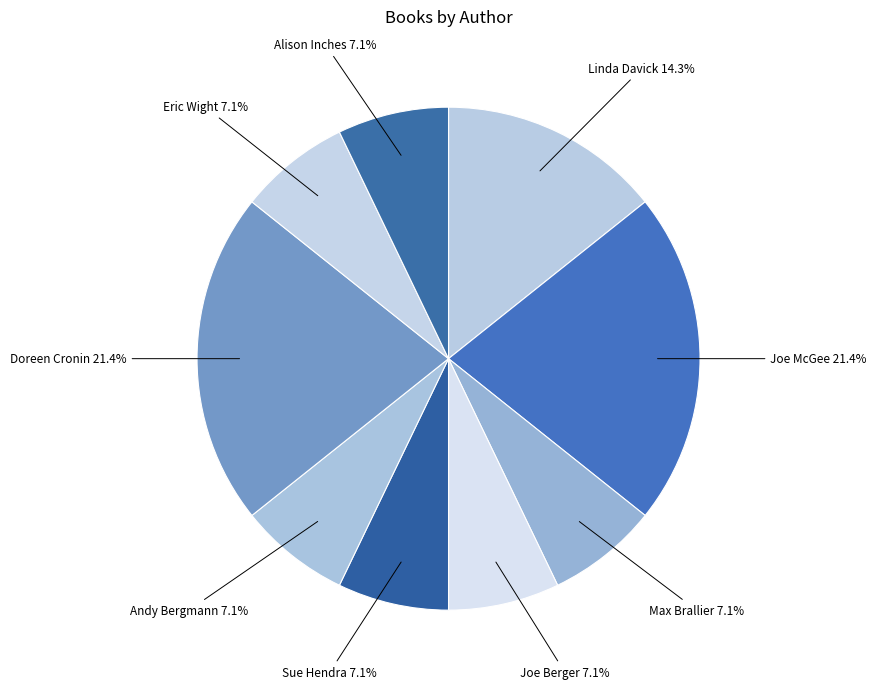

How many segments does this pie chart have?

9